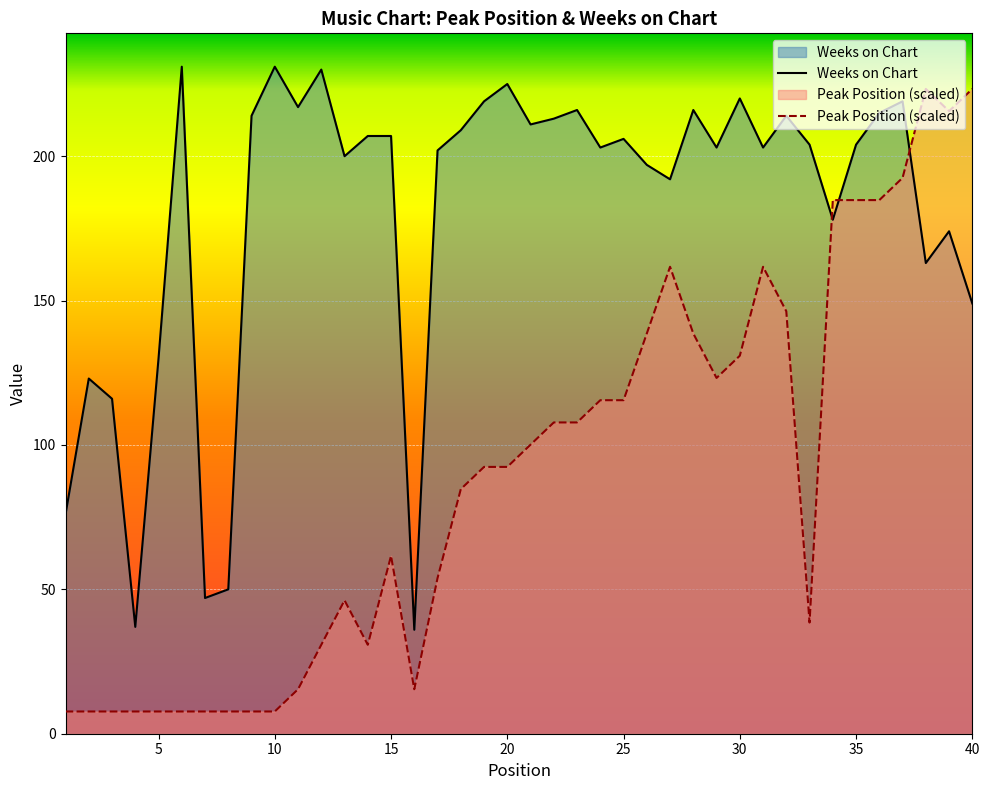

True or false: Weeks on Chart has more than 0 points higher than both neighbors.

True